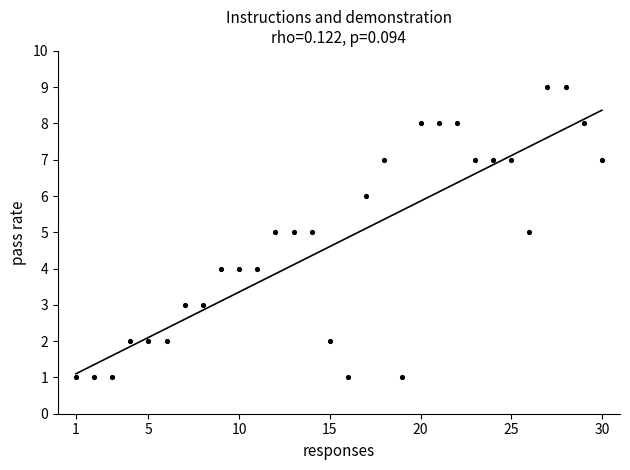

What is the range of Y values (max minus min)?

8